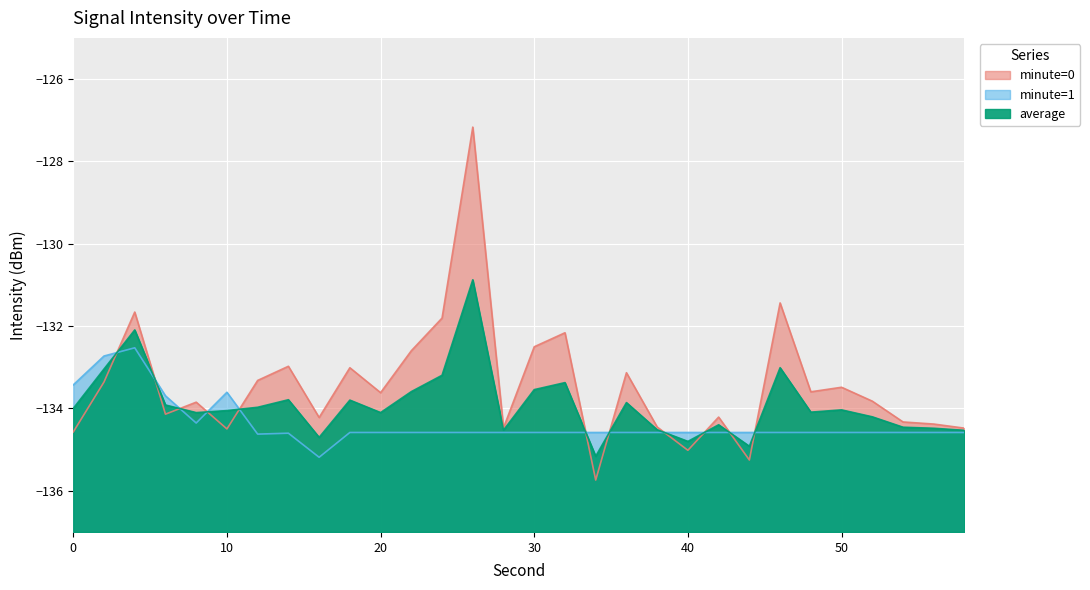

How many values in the minute=0 series are below -133?

22